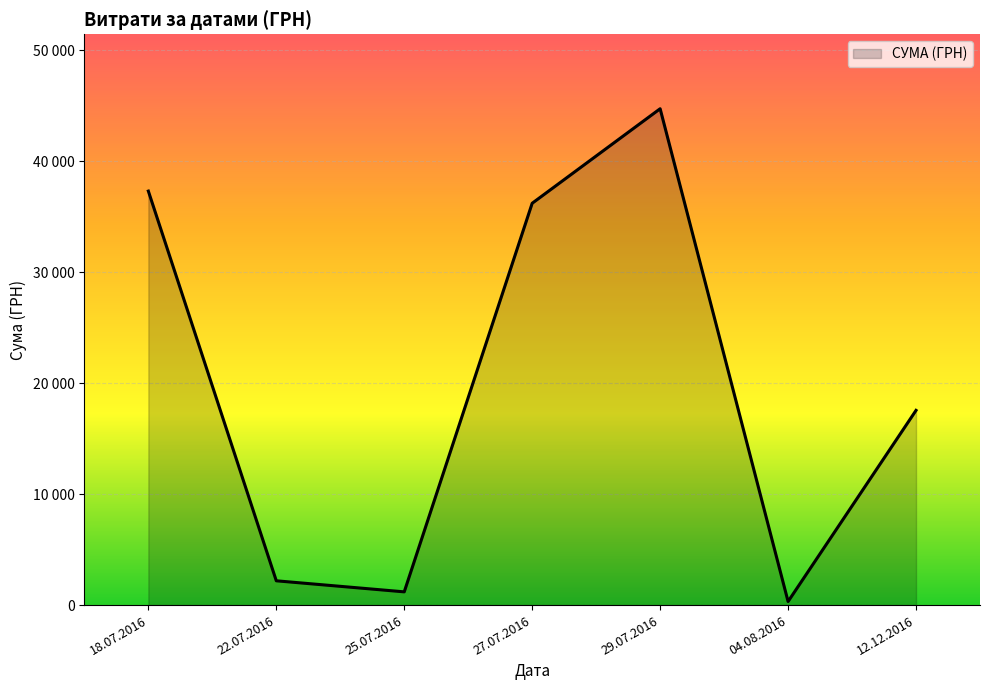

List the labels in order of value, largest first.

29.07.2016, 18.07.2016, 27.07.2016, 12.12.2016, 22.07.2016, 25.07.2016, 04.08.2016